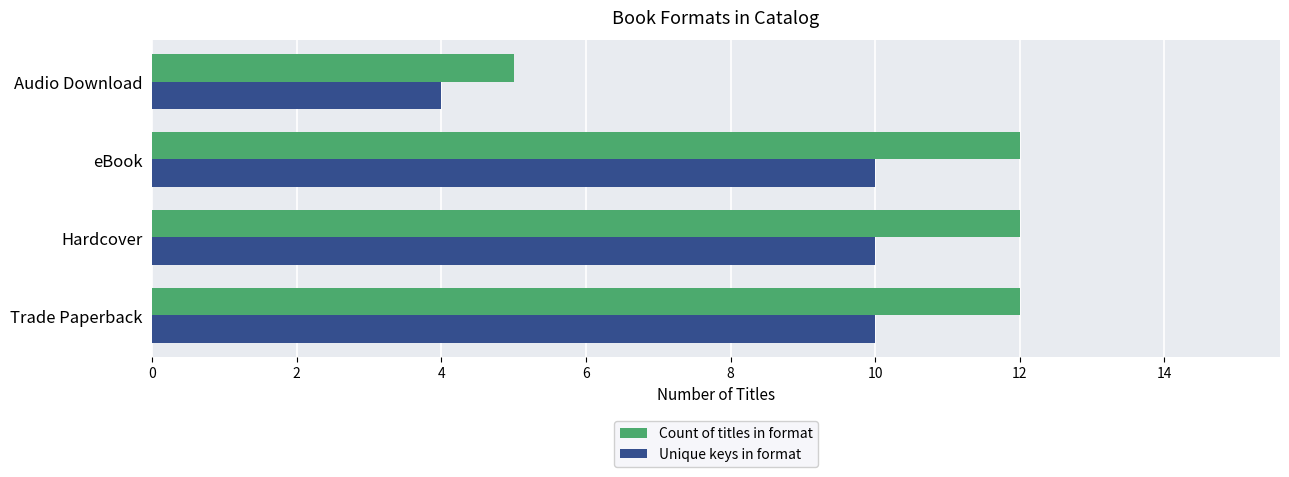

What is the total value across all series at Audio Download?

9